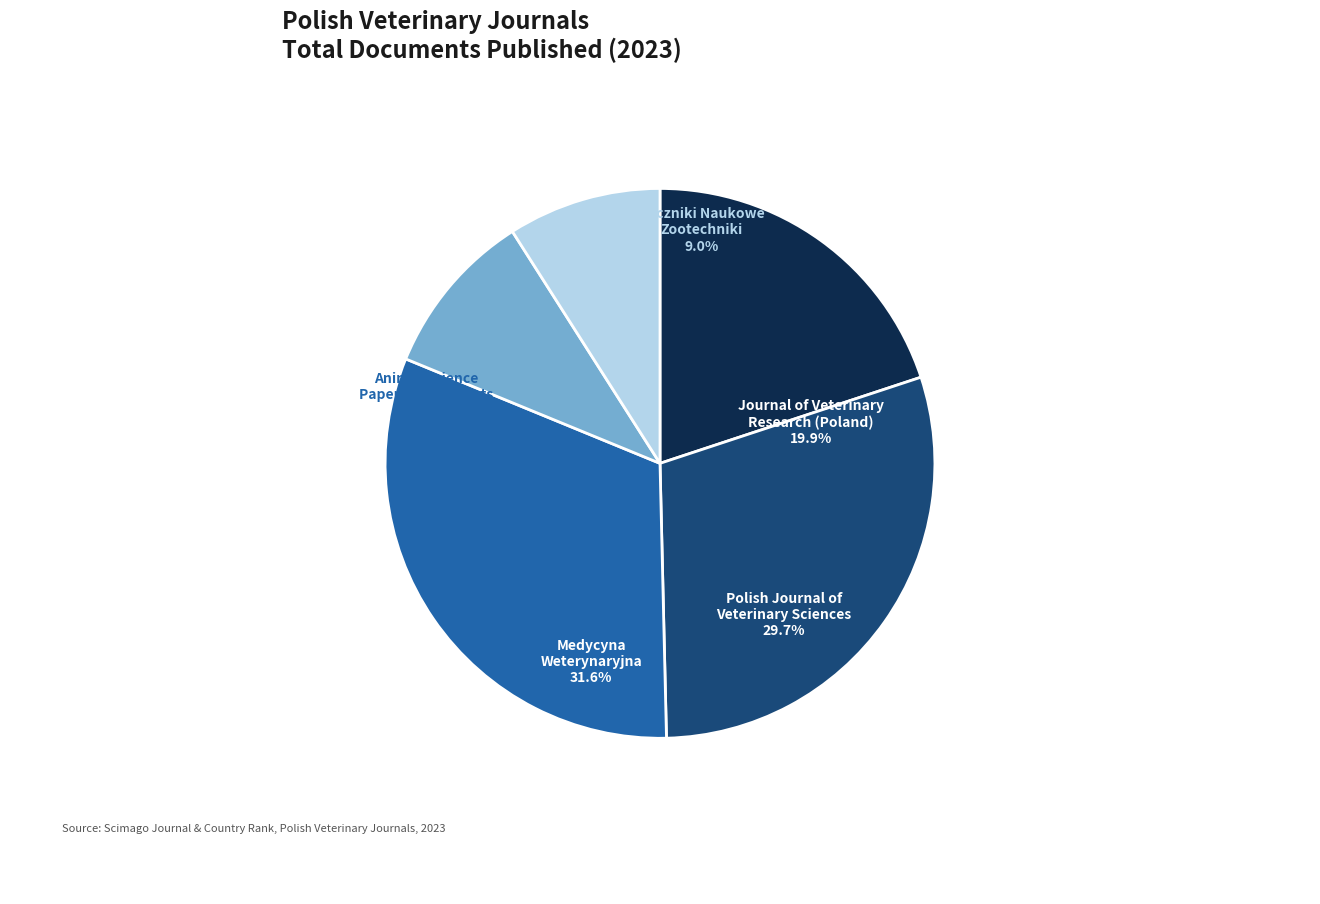

How many slices are in this pie chart?

5